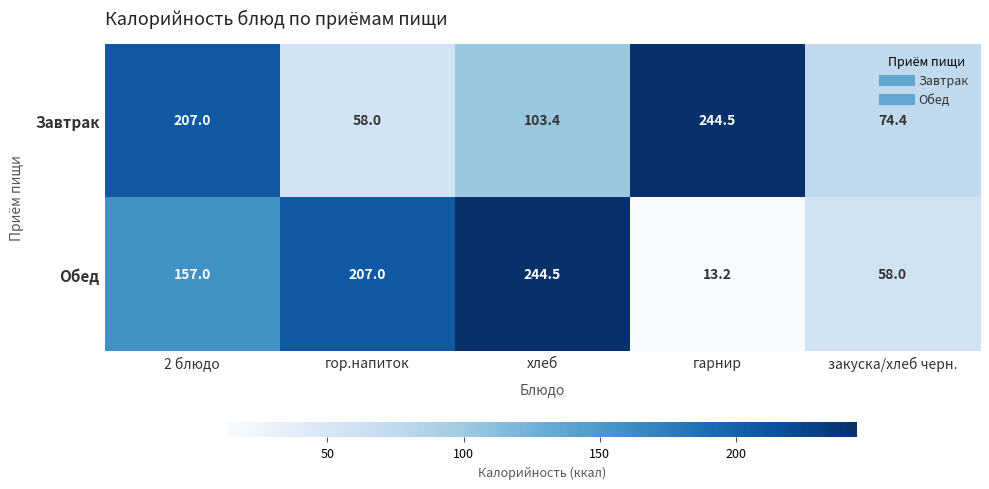

The Обед series shows 23.7 at гарнир. True or false?

False